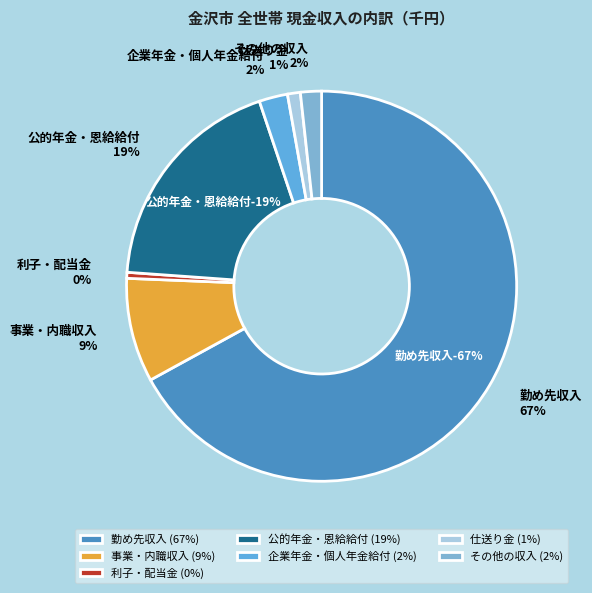

Is it true that 事業・内職収入 is 19% of the pie?

False